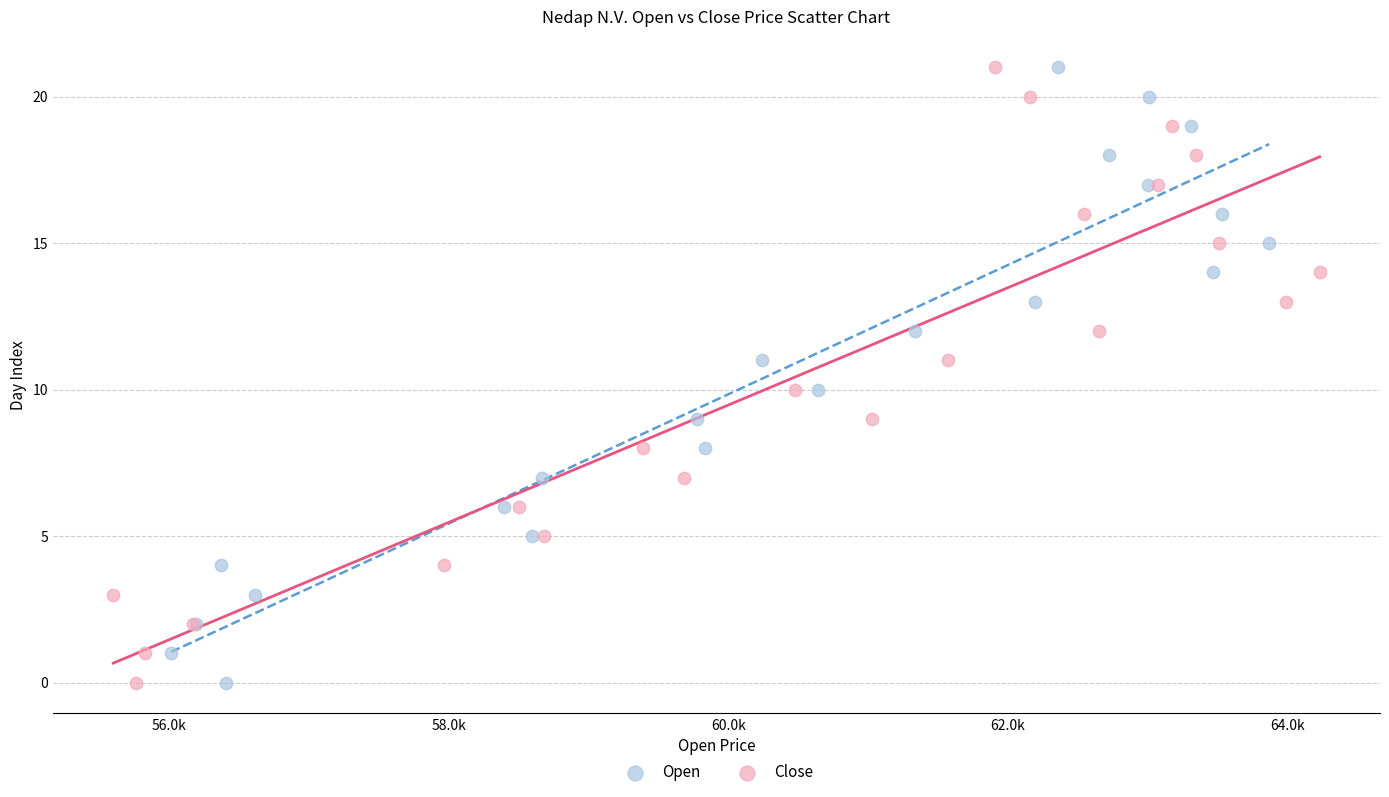

What are all the series names shown in the legend?

Open, Close